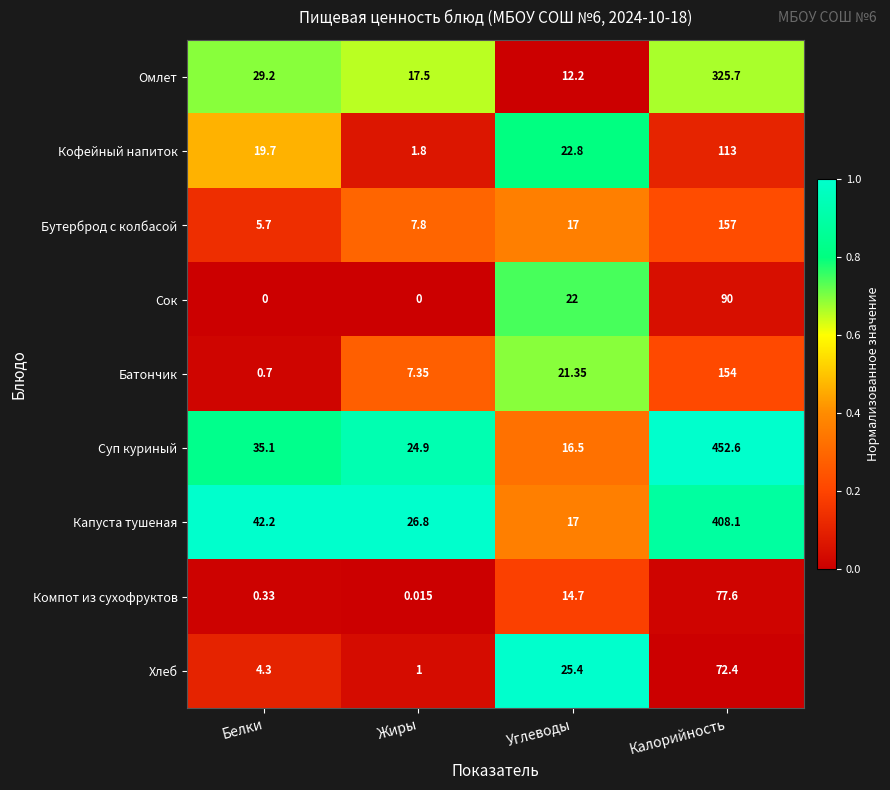

List the labels in order of Капуста тушеная value, smallest first.

Углеводы, Жиры, Белки, Калорийность